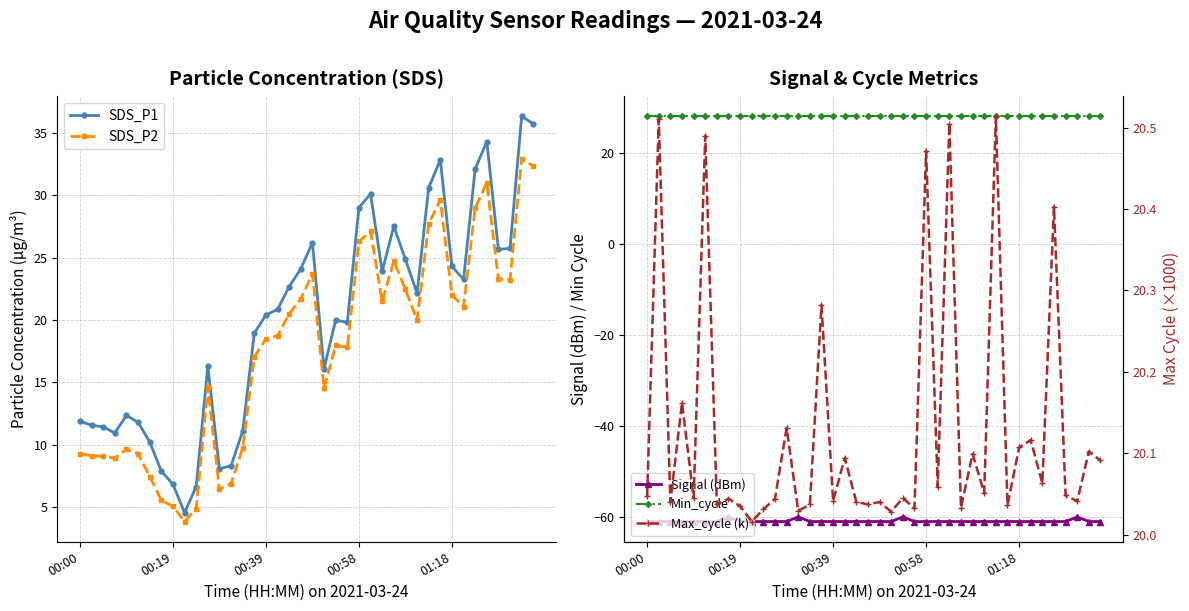

What is the greatest value displayed?

36.3